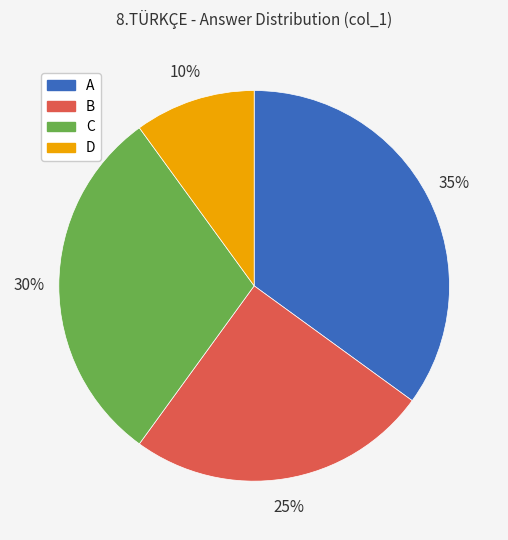

What percentage is the B slice, to the nearest percent?

25%